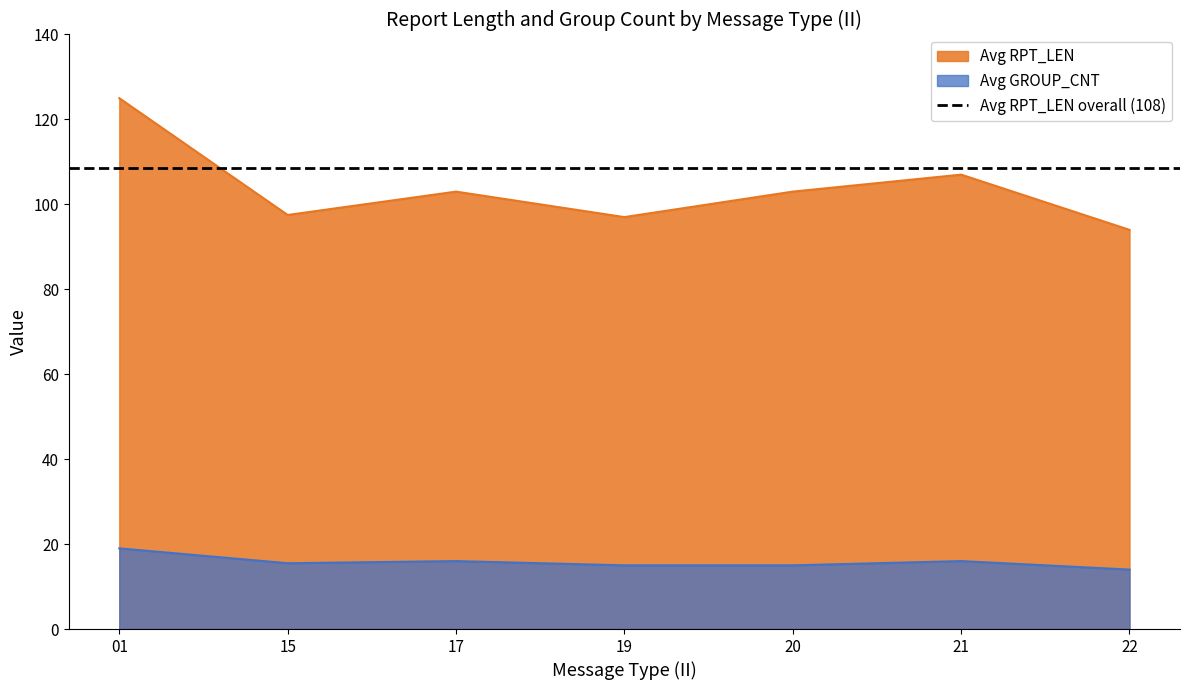

The value of Avg GROUP_CNT at 19 is 3.3. True or false?

False